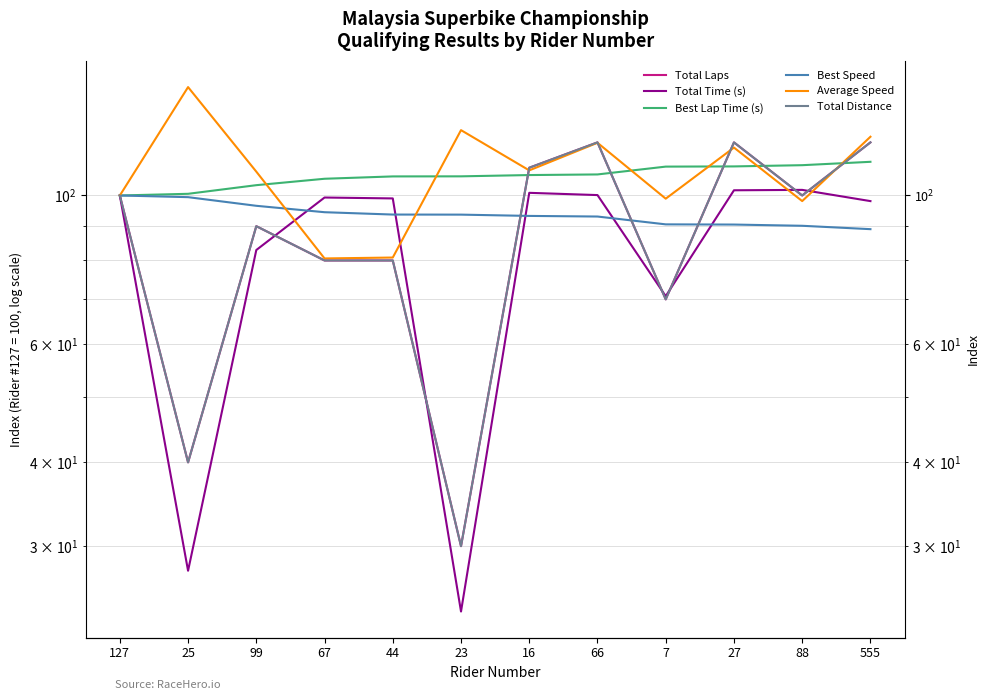

At which category does Total Distance reach its first local peak?

99